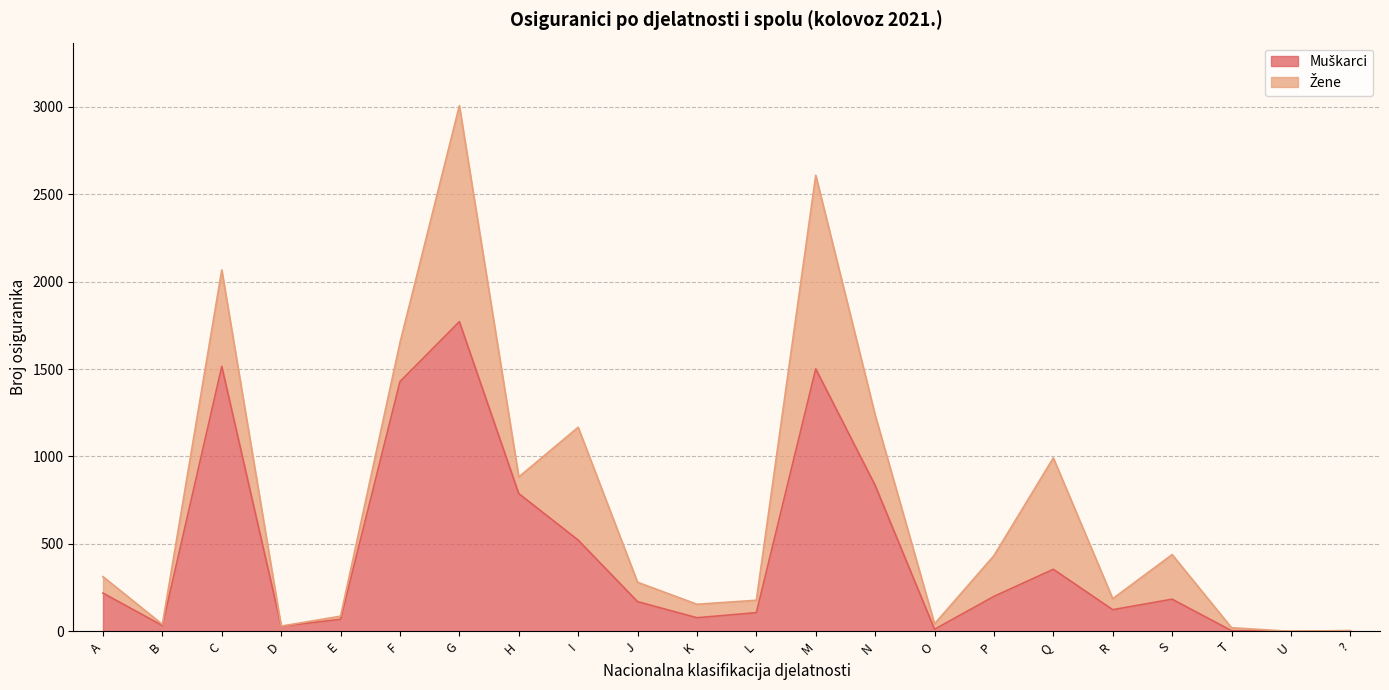

Which has a higher value, C or I?

C